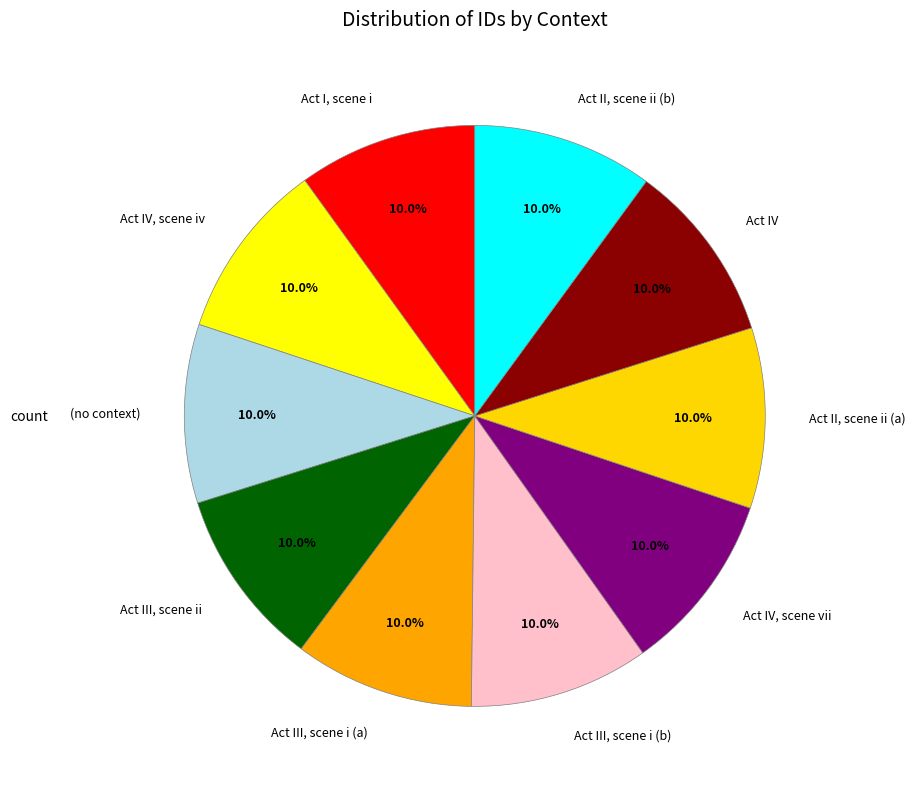

Is there any slice that represents more than half of the pie?

No